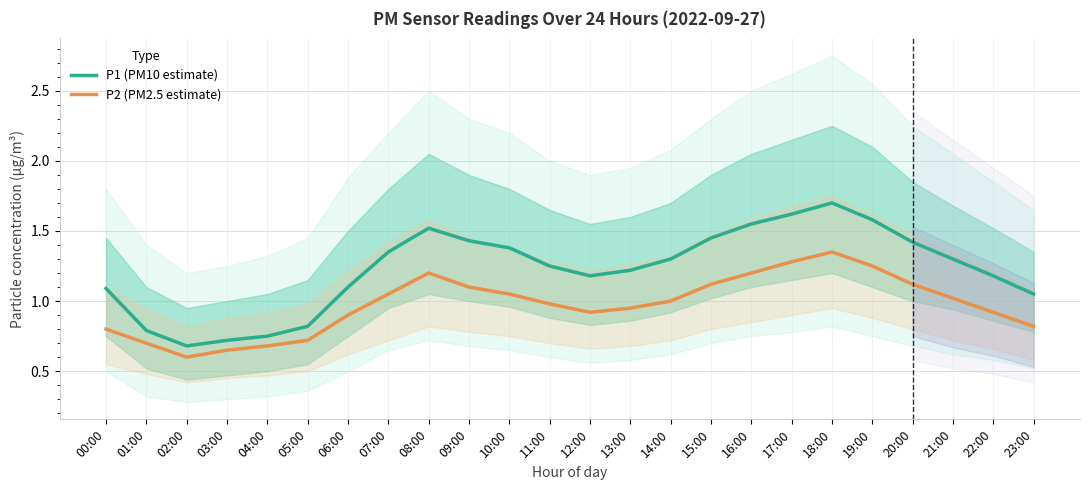

At which category is the sum across all series the highest?

18:00